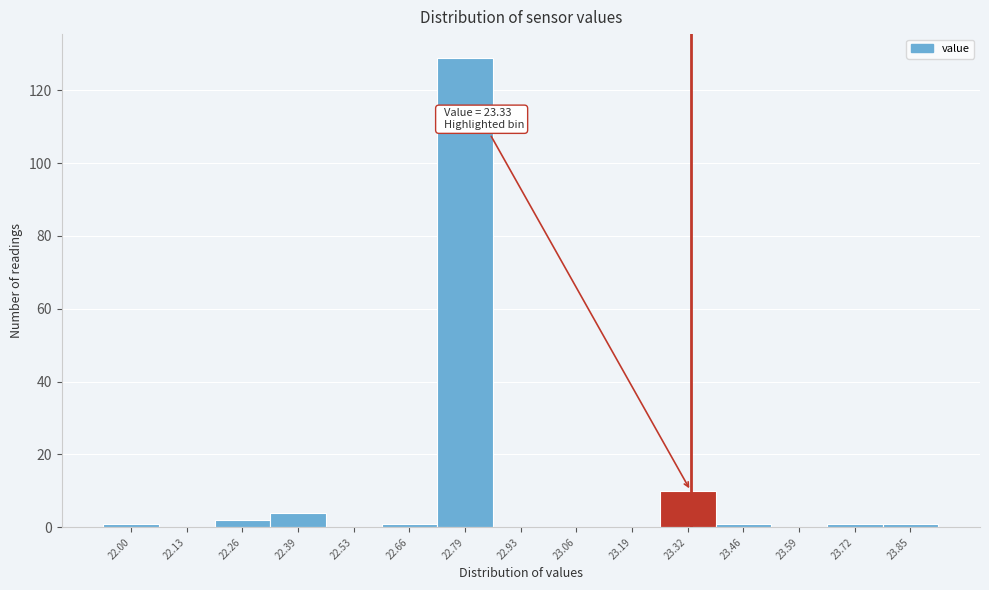

Which range on the x-axis has the tallest bar?

22.72 to 22.86